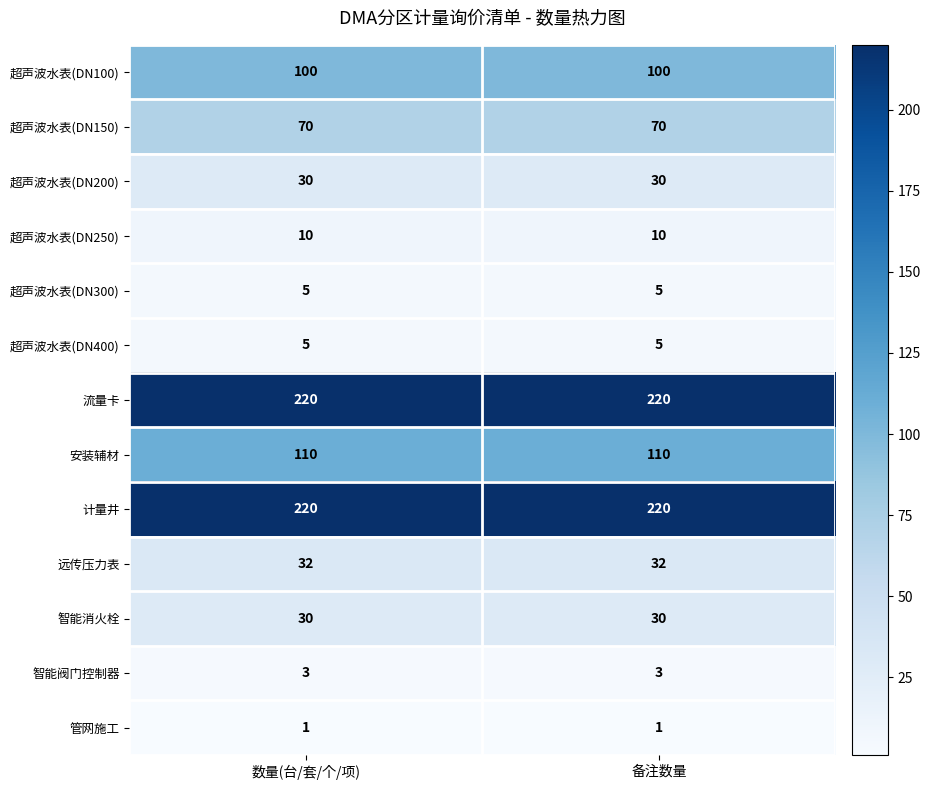

What is the spread (max minus min) of values at 备注数量?

219